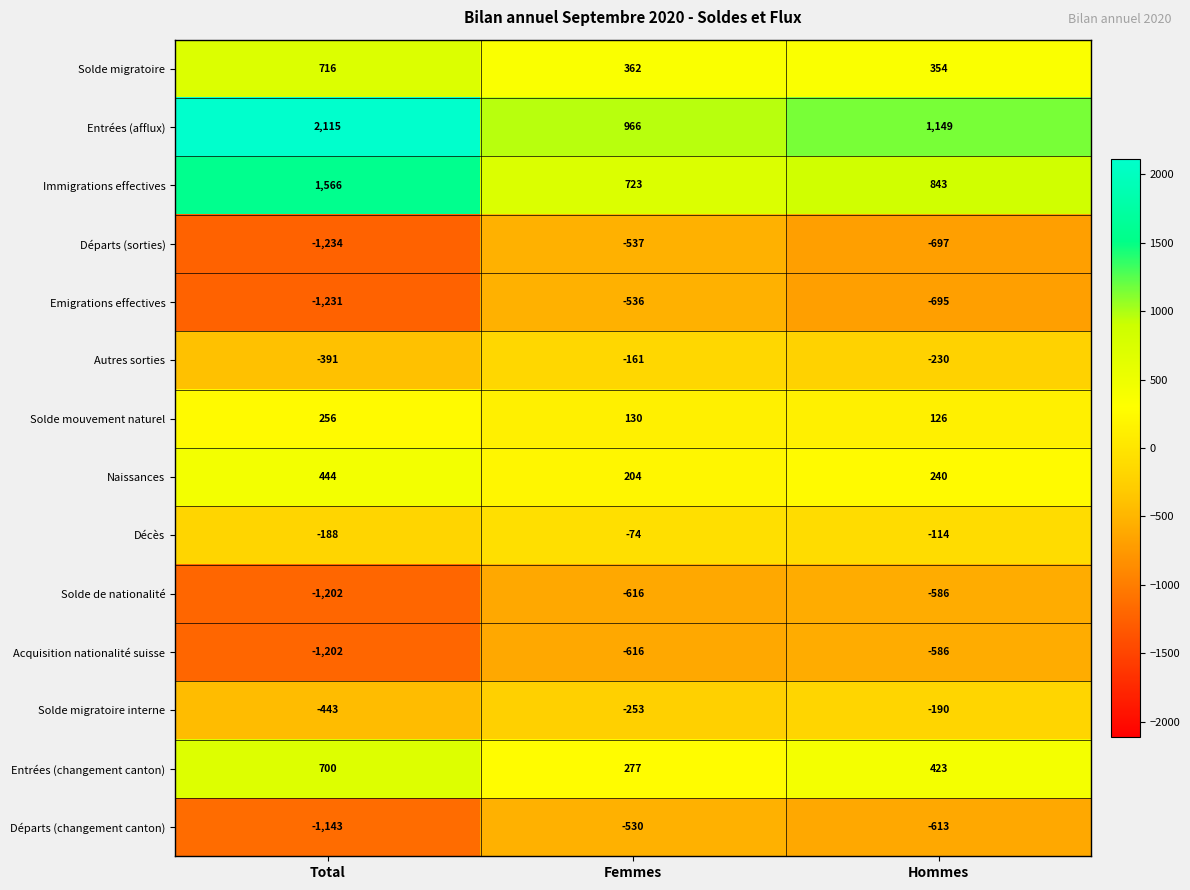

True or false: Solde de nationalité has a value of -867 at Hommes.

False